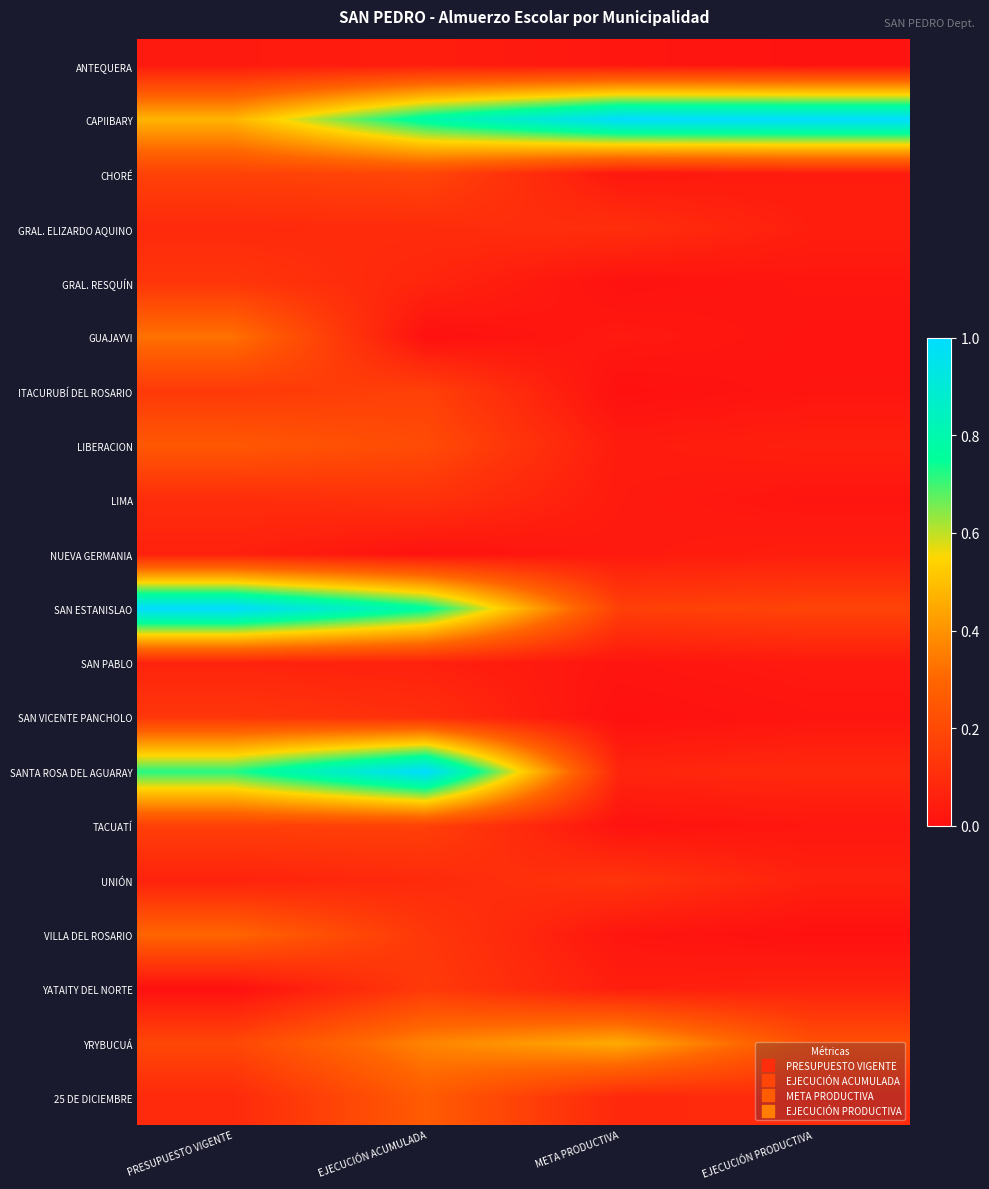

Between EJECUCIÓN PRODUCTIVA and EJECUCIÓN ACUMULADA, which is larger?

EJECUCIÓN ACUMULADA